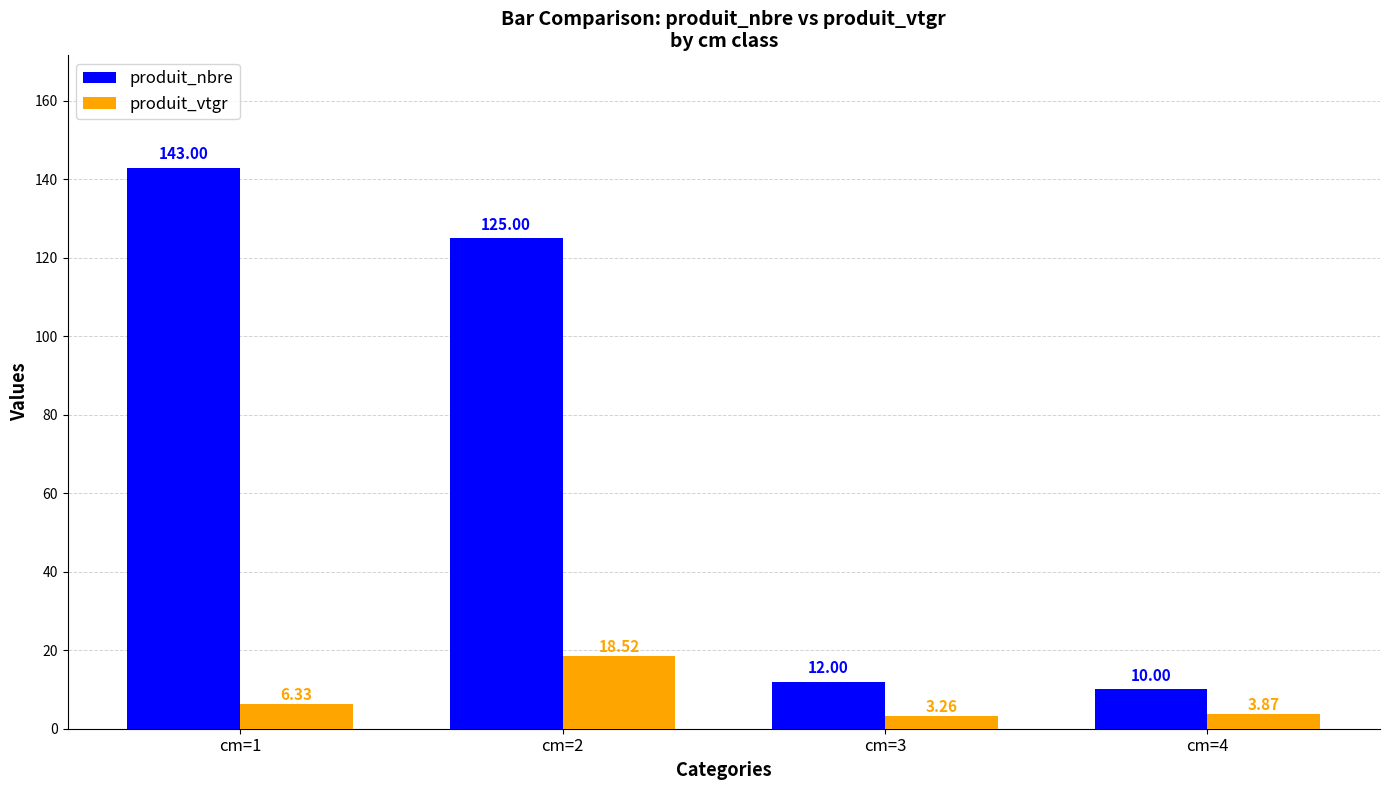

List the series in order of their peak value, highest first.

produit_nbre, produit_vtgr